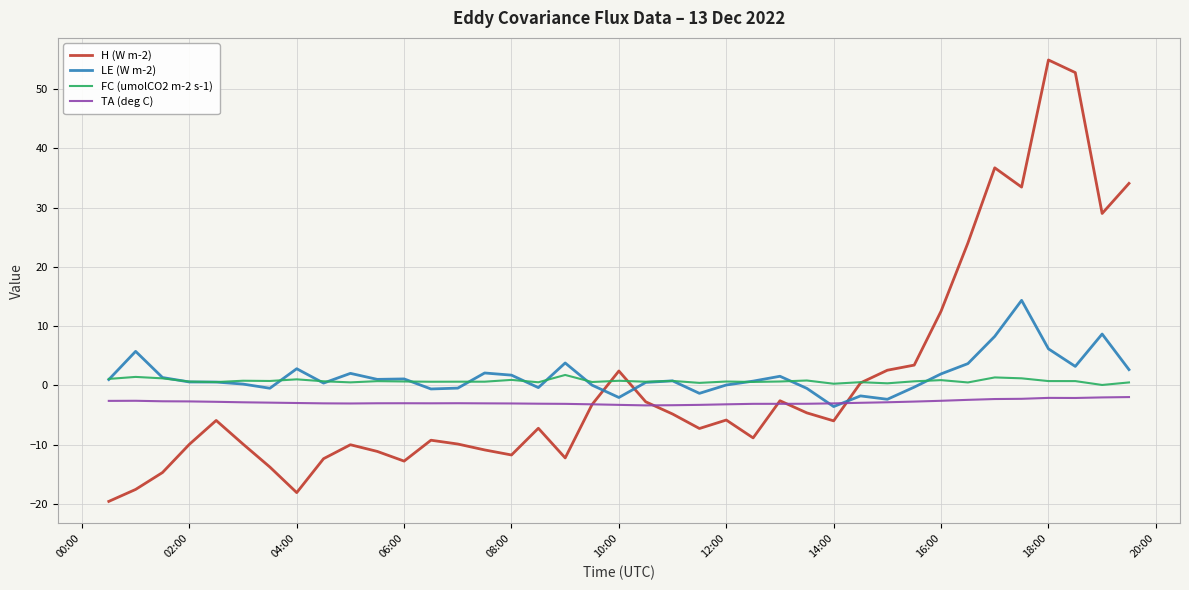

What is the smallest value displayed?

-19.6